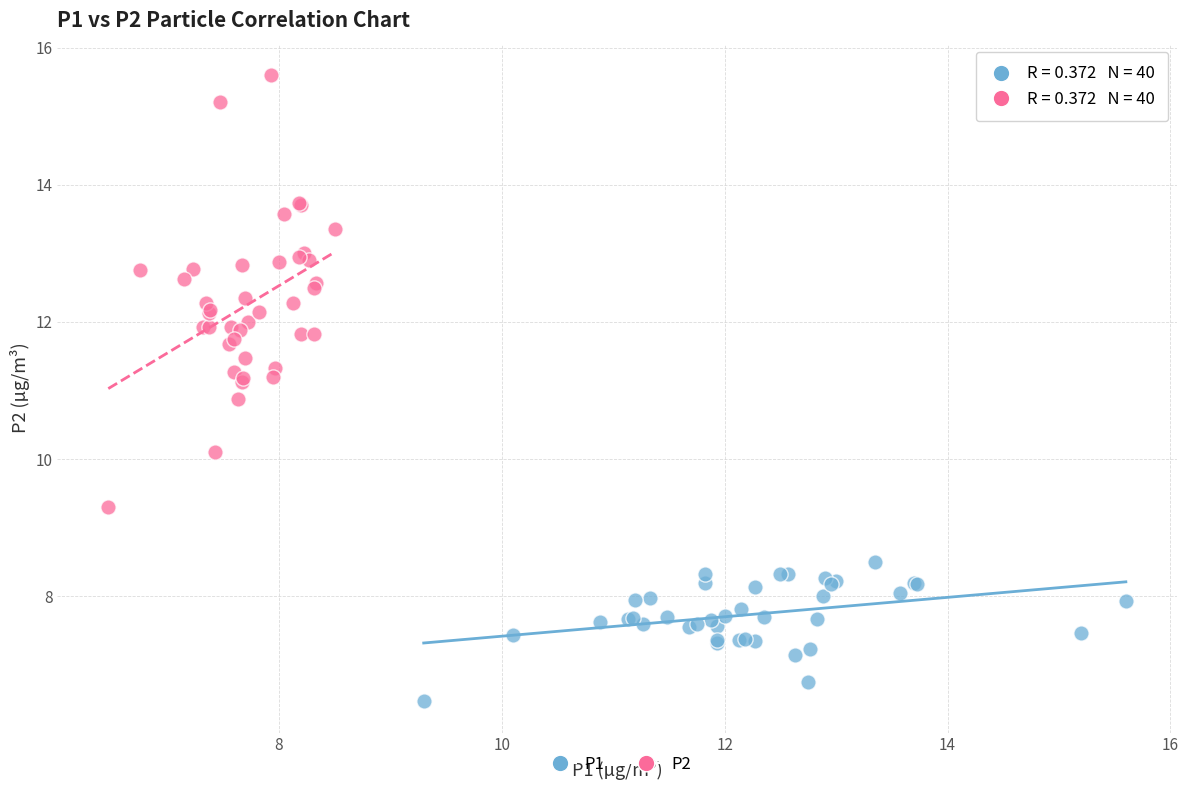

Which series reaches the maximum Y coordinate?

P2